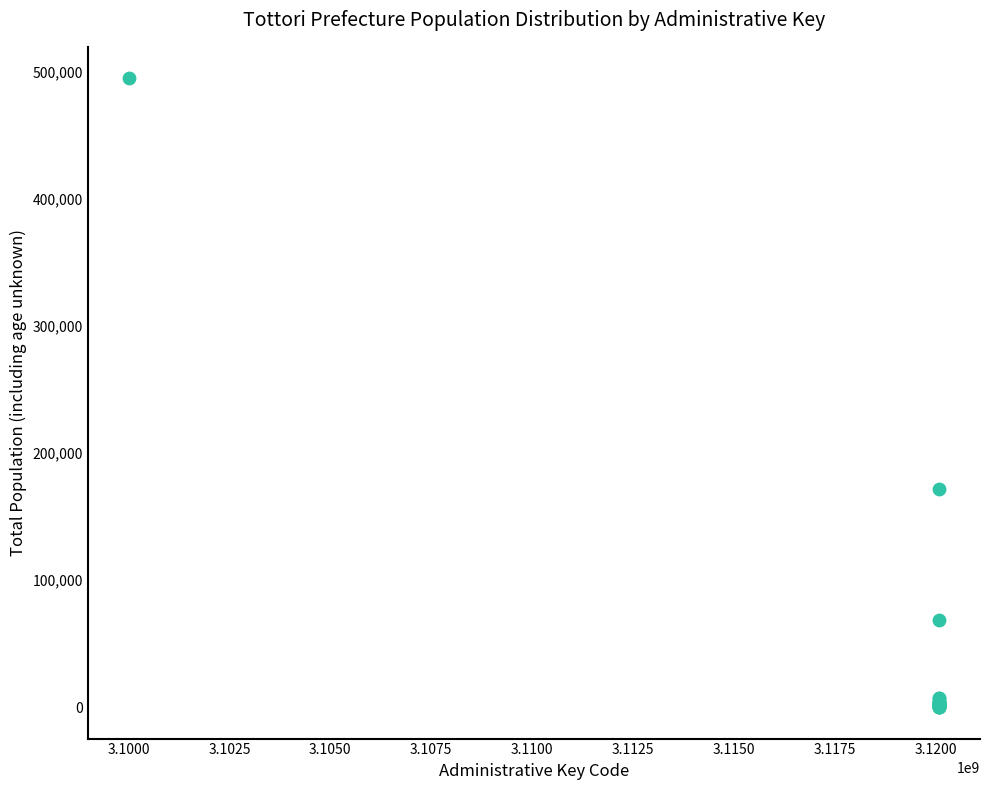

What Y value in the scatter plot is closest to 247533?

171892